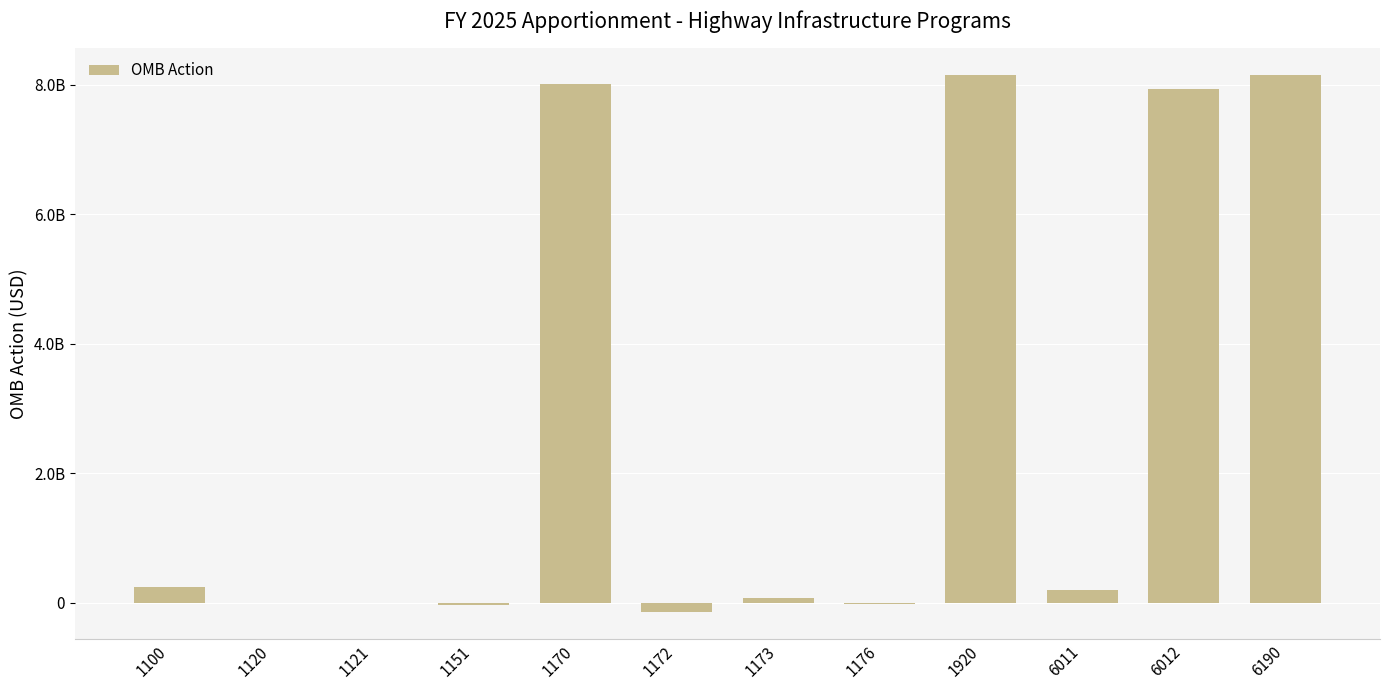

Reading left to right, what are all the values shown in this chart?

240500000	0	0	-33000000	8017000000	-143179826	77924826	-12800000	8146445000	207500000	7938945000	8146445000